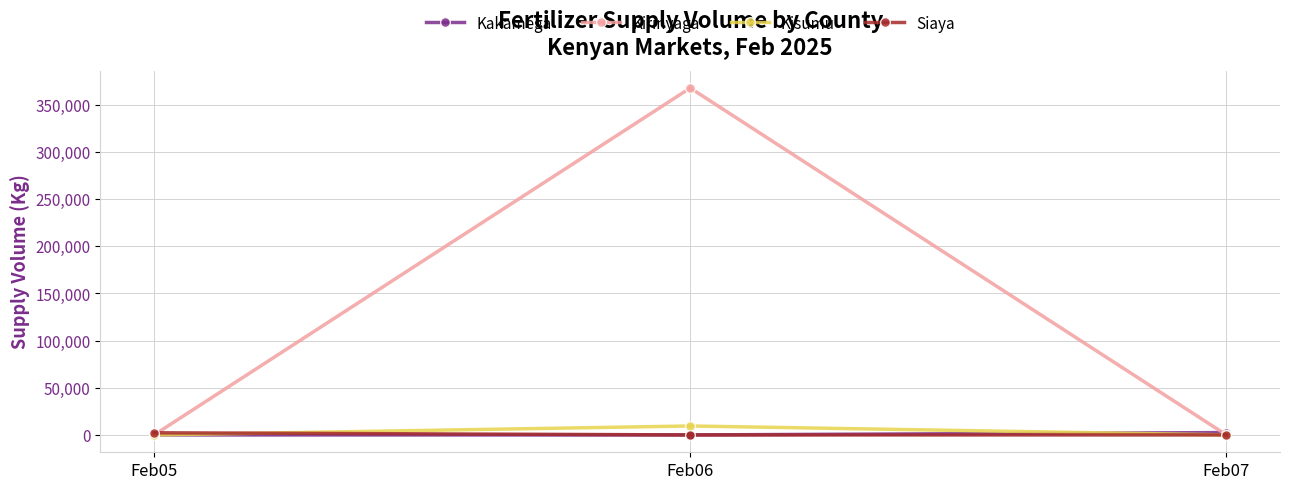

What is the difference between the highest and lowest values at Feb07?

2500